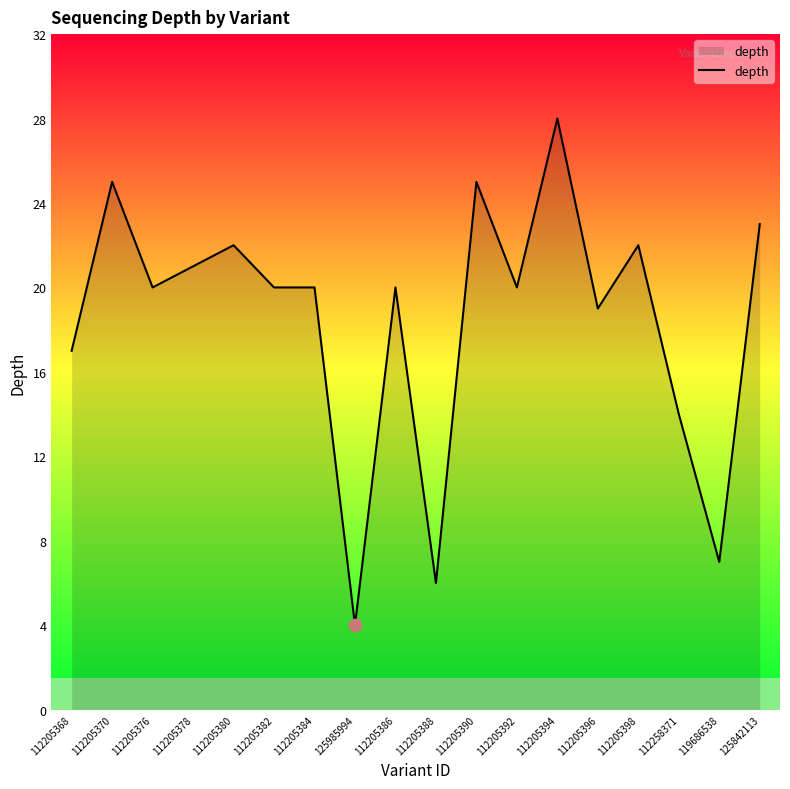

What is the ratio of the value at 112205368 to the value at 112205376?

0.8